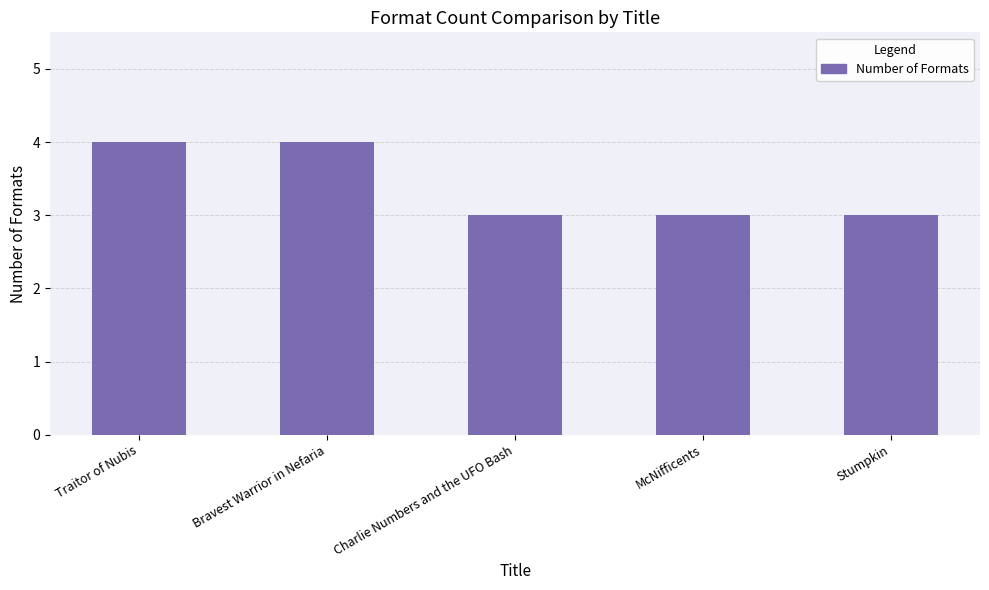

Reading left to right, what are all the values shown in this chart?

4	4	3	3	3